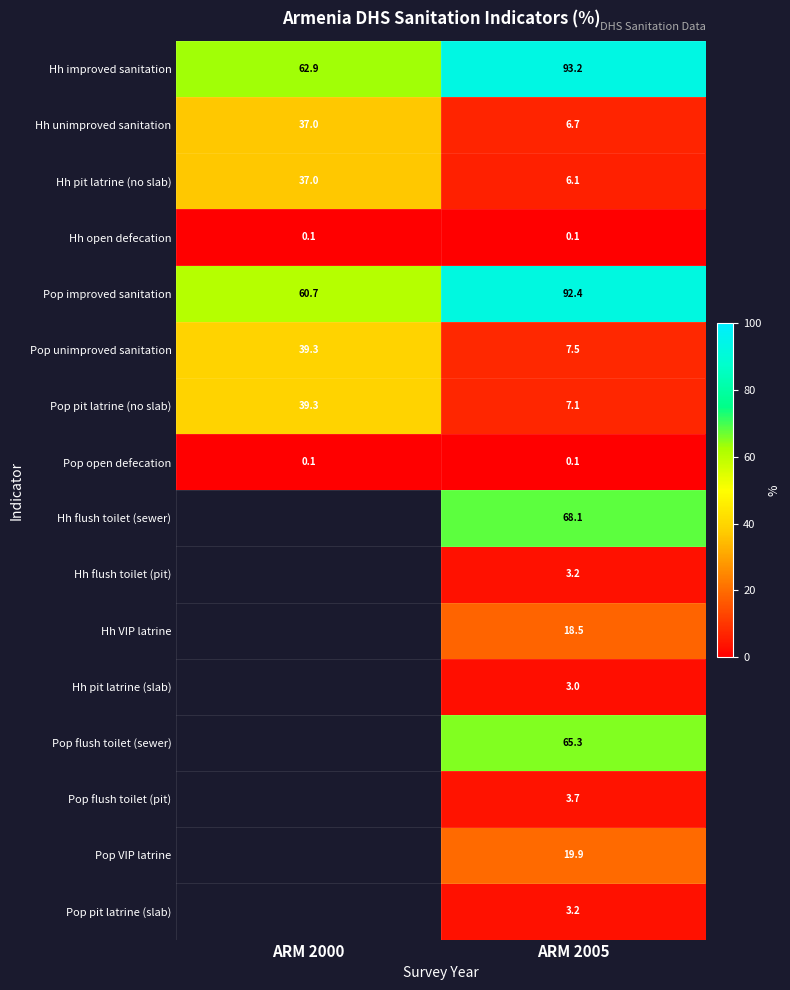

How many categories are shown in the chart?

2